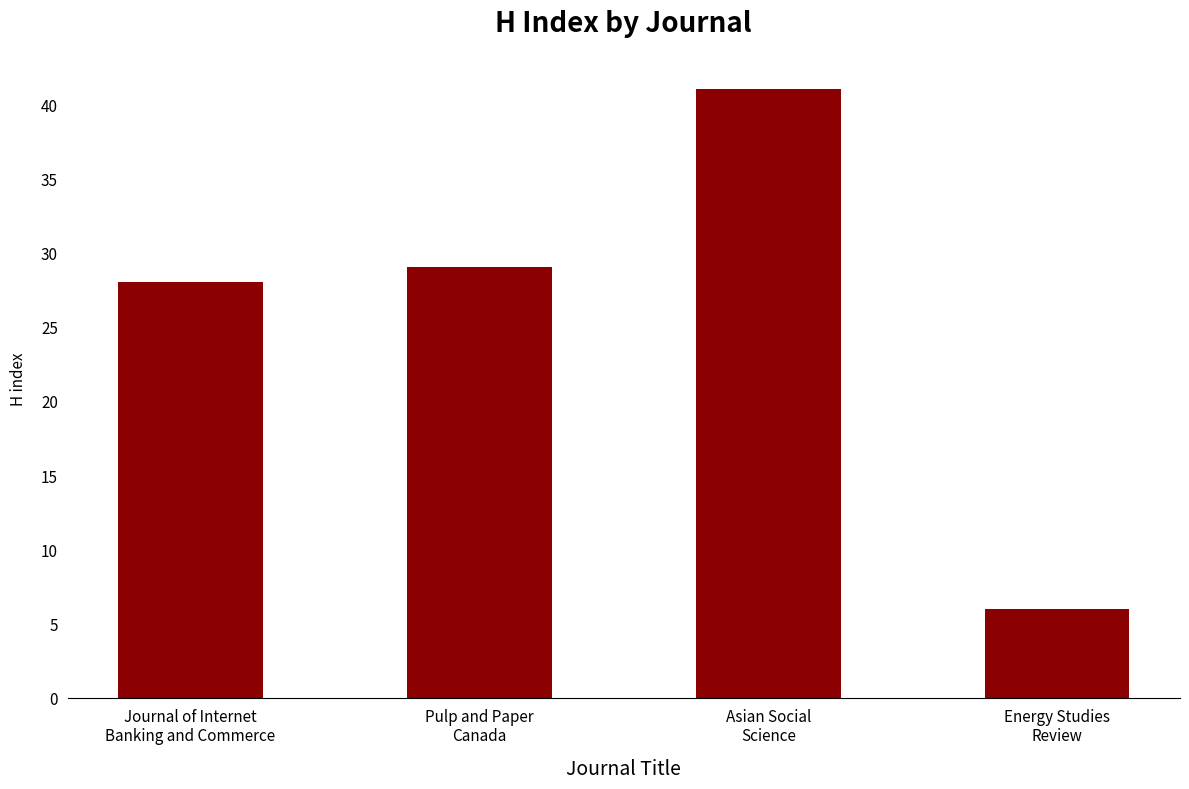

The chart shows a value of 41 at Asian Social
Science. True or false?

True